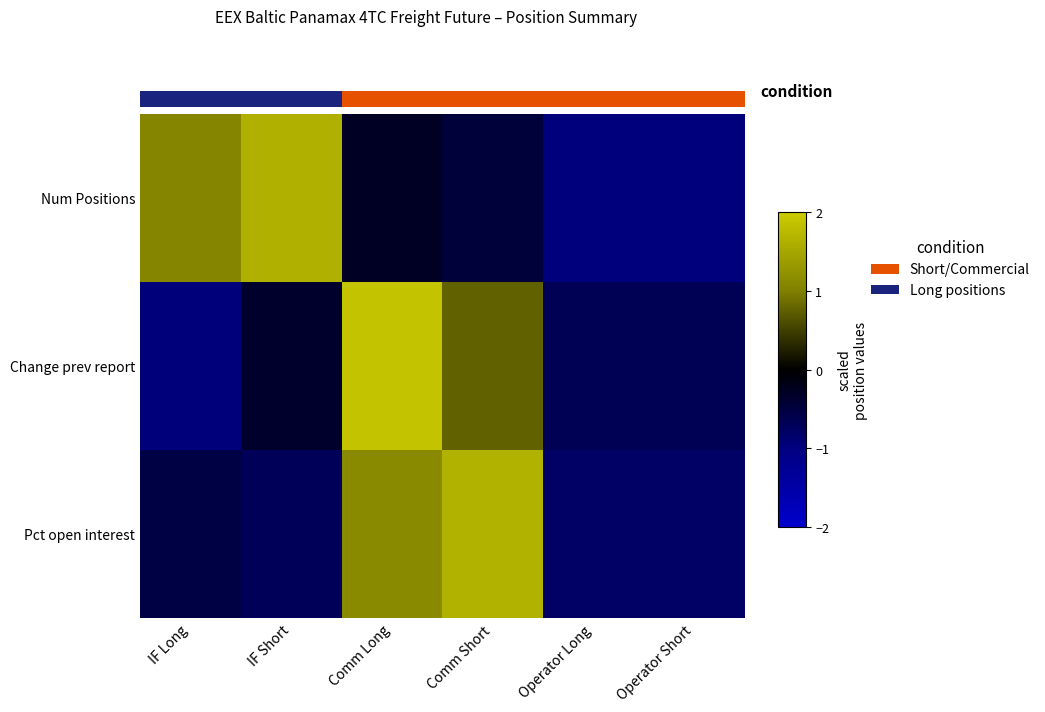

What is the difference between the Pct open interest values at Operator Short and Comm Long?

1.9